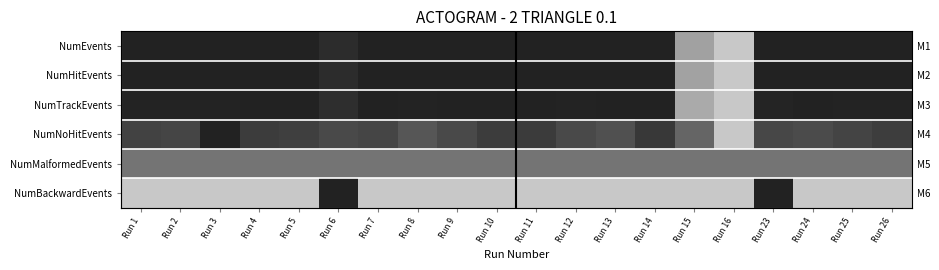

The value of NumHitEvents at Run 14 is 1.6. True or false?

False